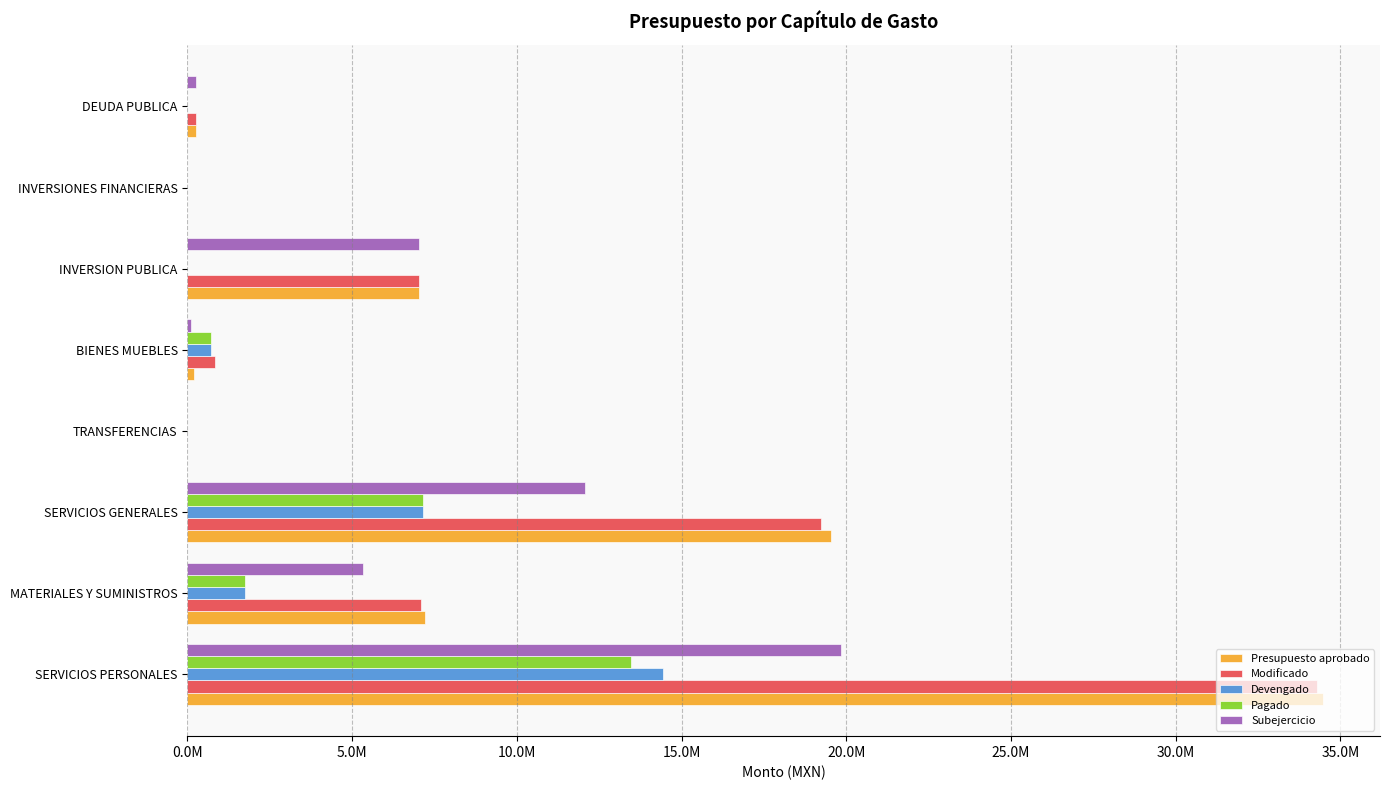

What are all the series names shown in the legend?

Presupuesto aprobado, Modificado, Devengado, Pagado, Subejercicio